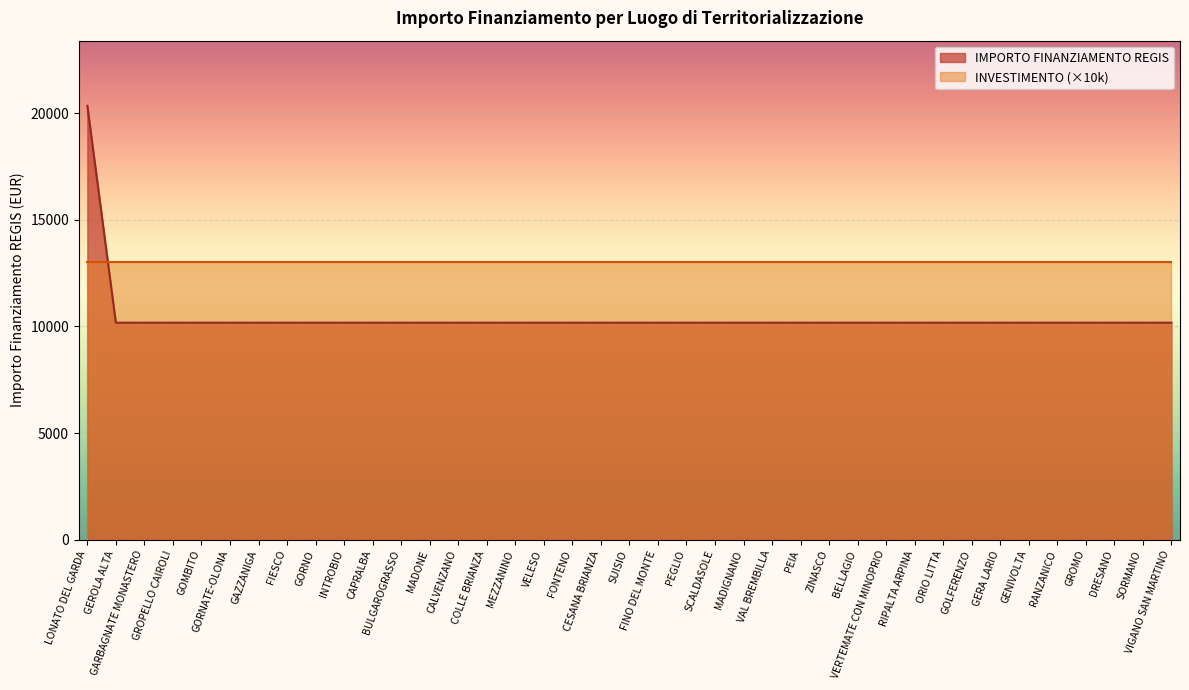

How many data points are above 10172?

1